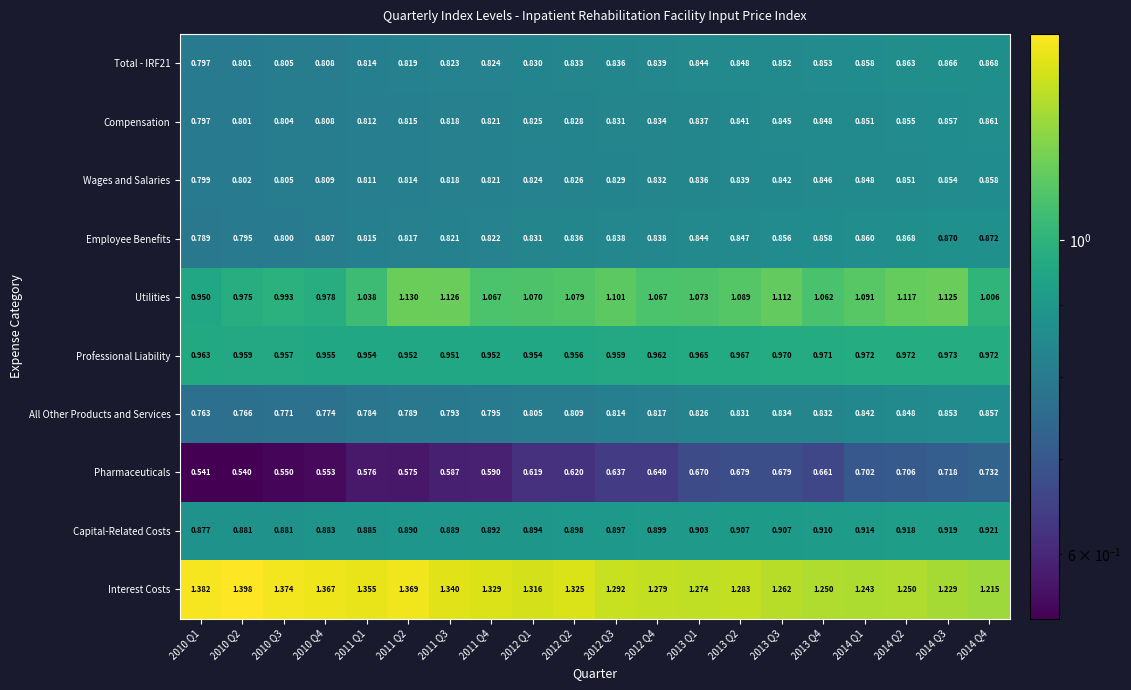

Which series has the largest total across all categories?

Interest Costs